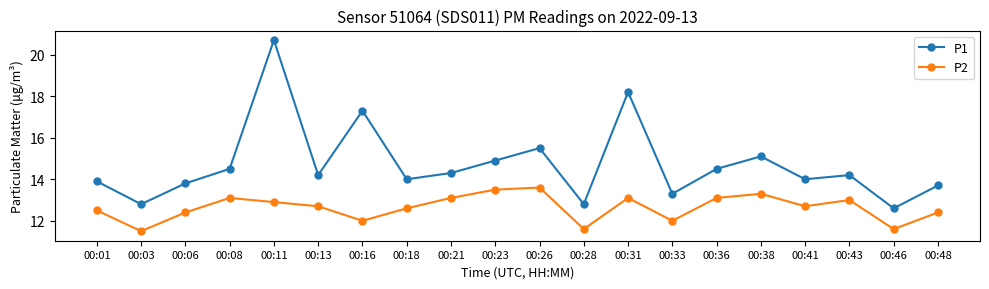

Where is P1 nearest to the value 16?

00:26